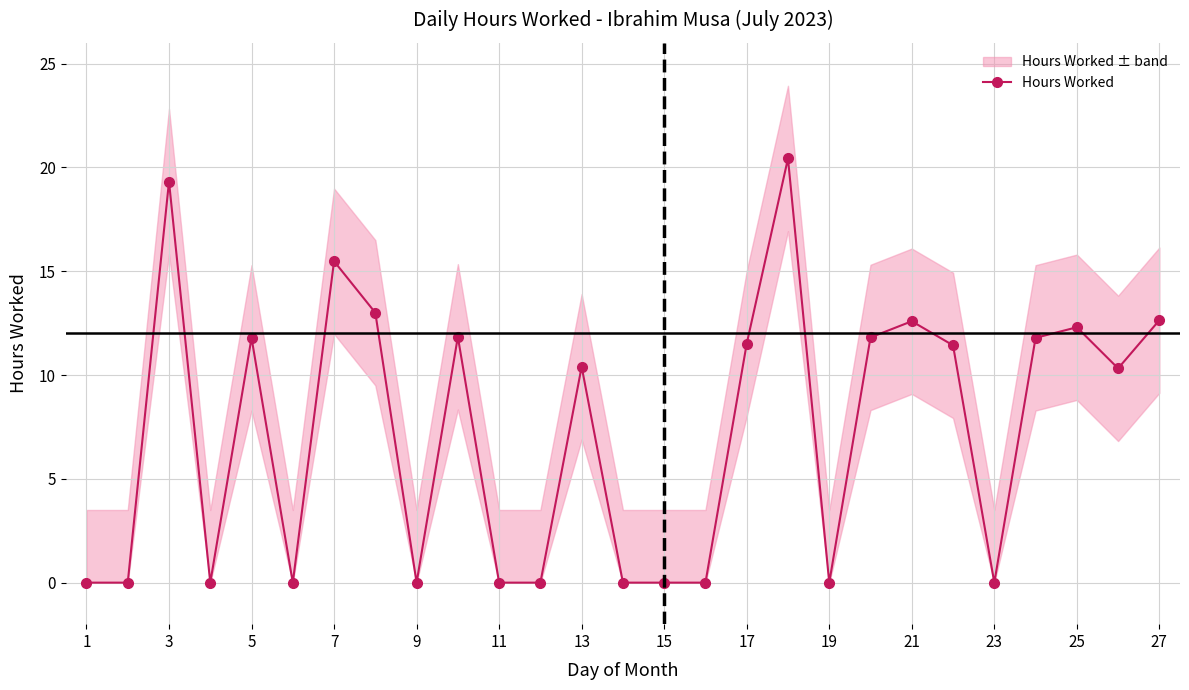

How many positive values are there?

15